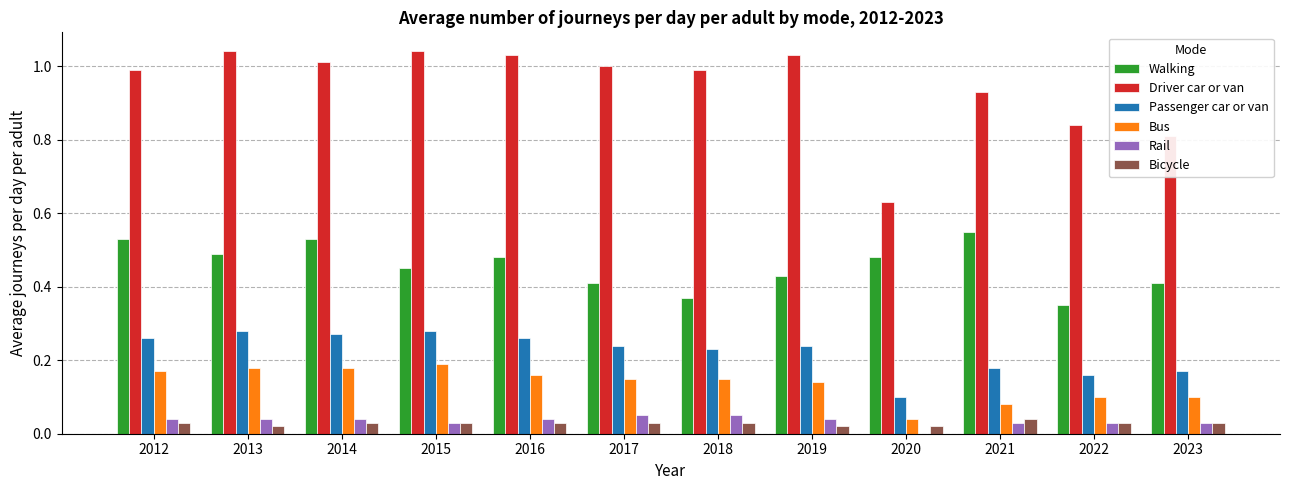

Is the value of Driver car or van at 2013 greater than the value of Bicycle at 2021?

Yes